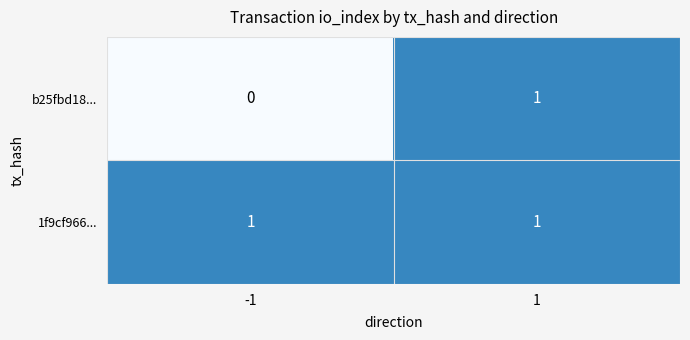

Which series has the largest total across all categories?

1f9cf966...